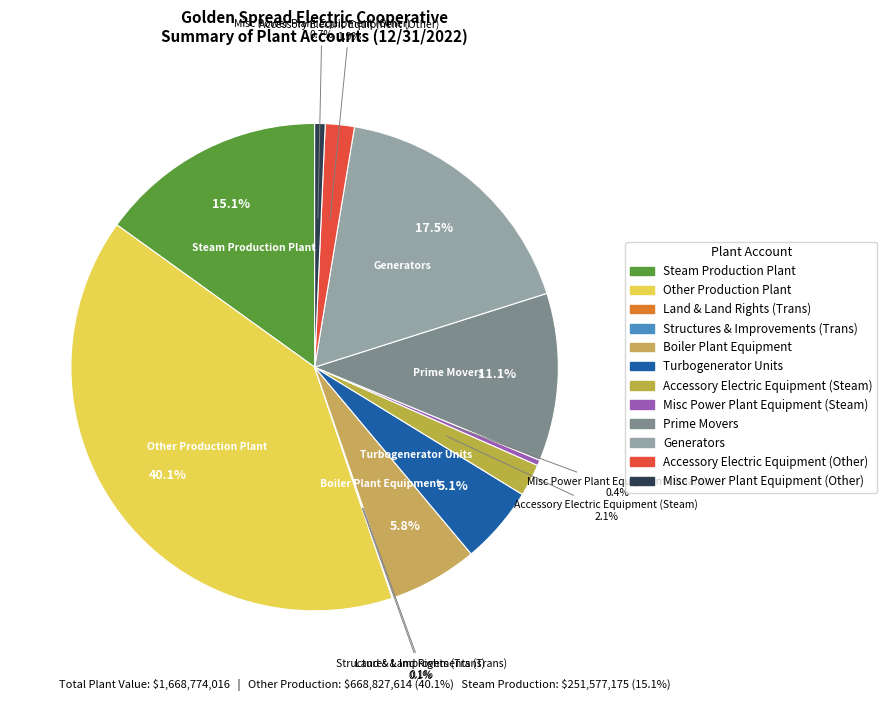

To the nearest percent, what percentage of the pie is Accessory Electric Equipment (Other)?

2%